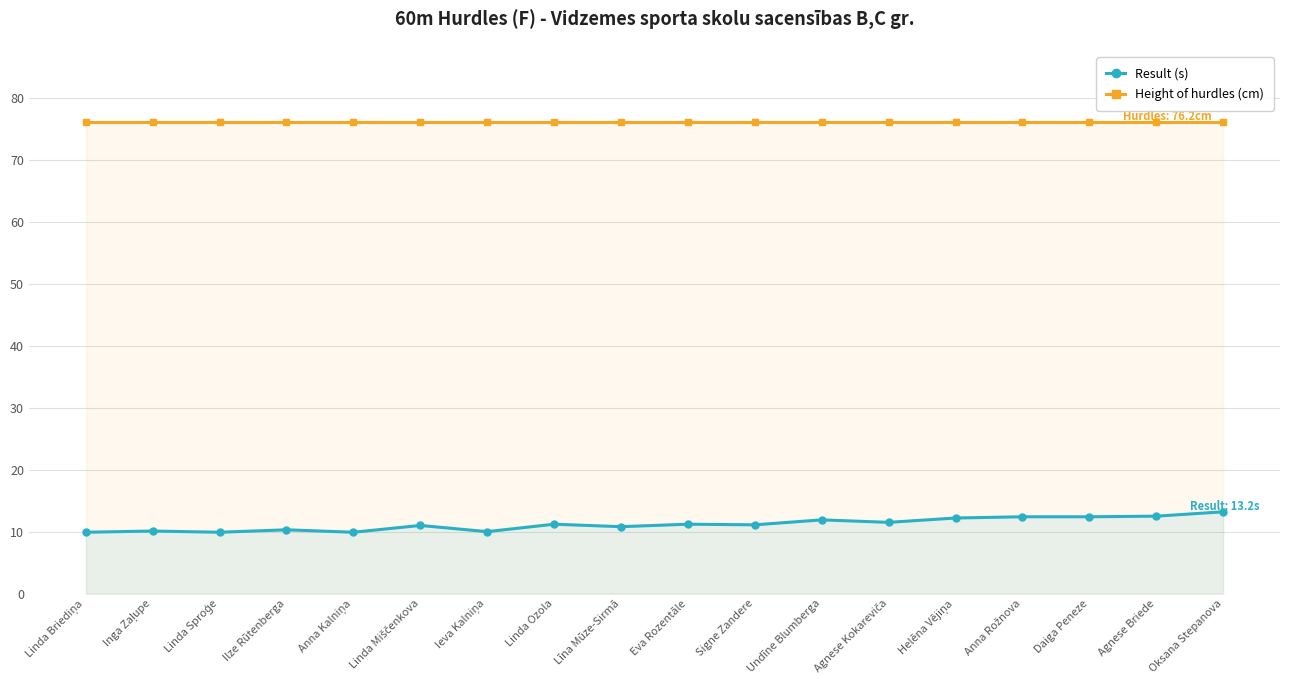

What is the label of the 4th point from the left?

Ilze Rūtenberga